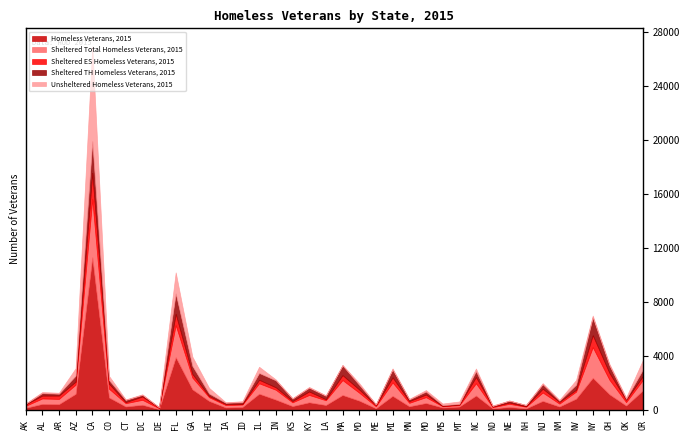

What position from the right is NV?

5